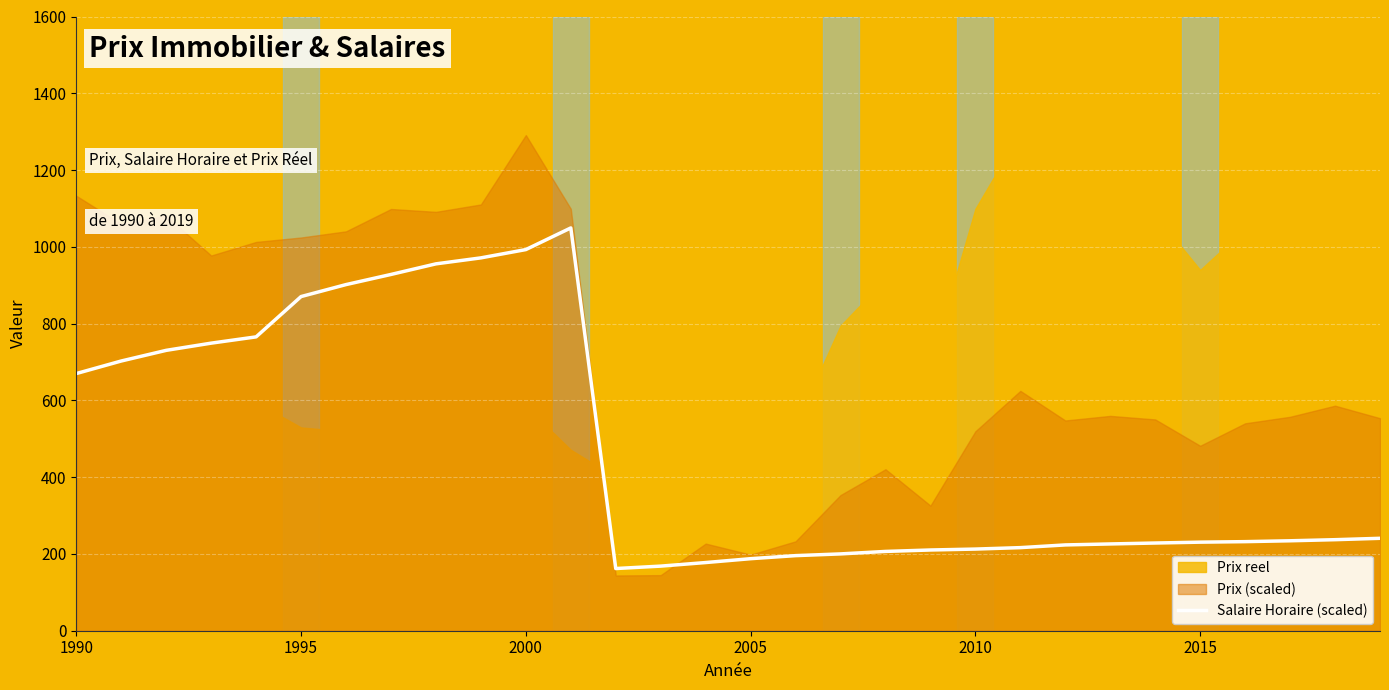

How many data points are less than 234?

15